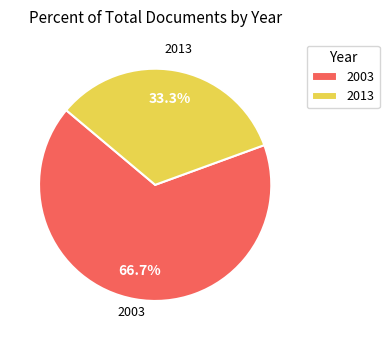

What is the largest slice in the pie chart?

2003